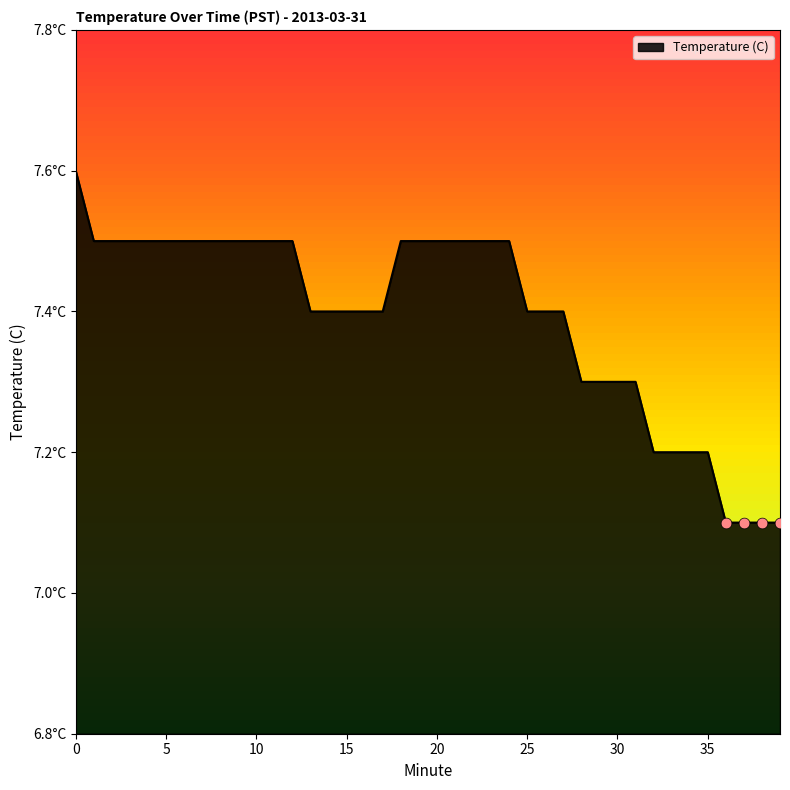

Is this an area chart (filled region under the line)?

Yes